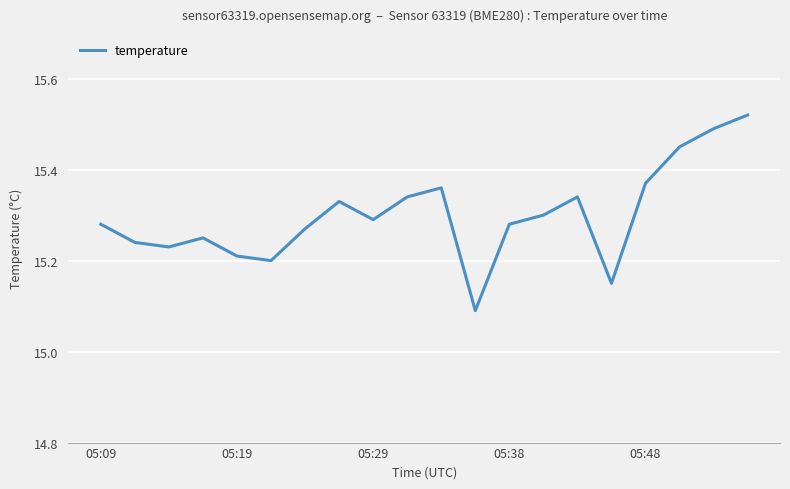

What is the difference between the maximum and minimum values?

0.4